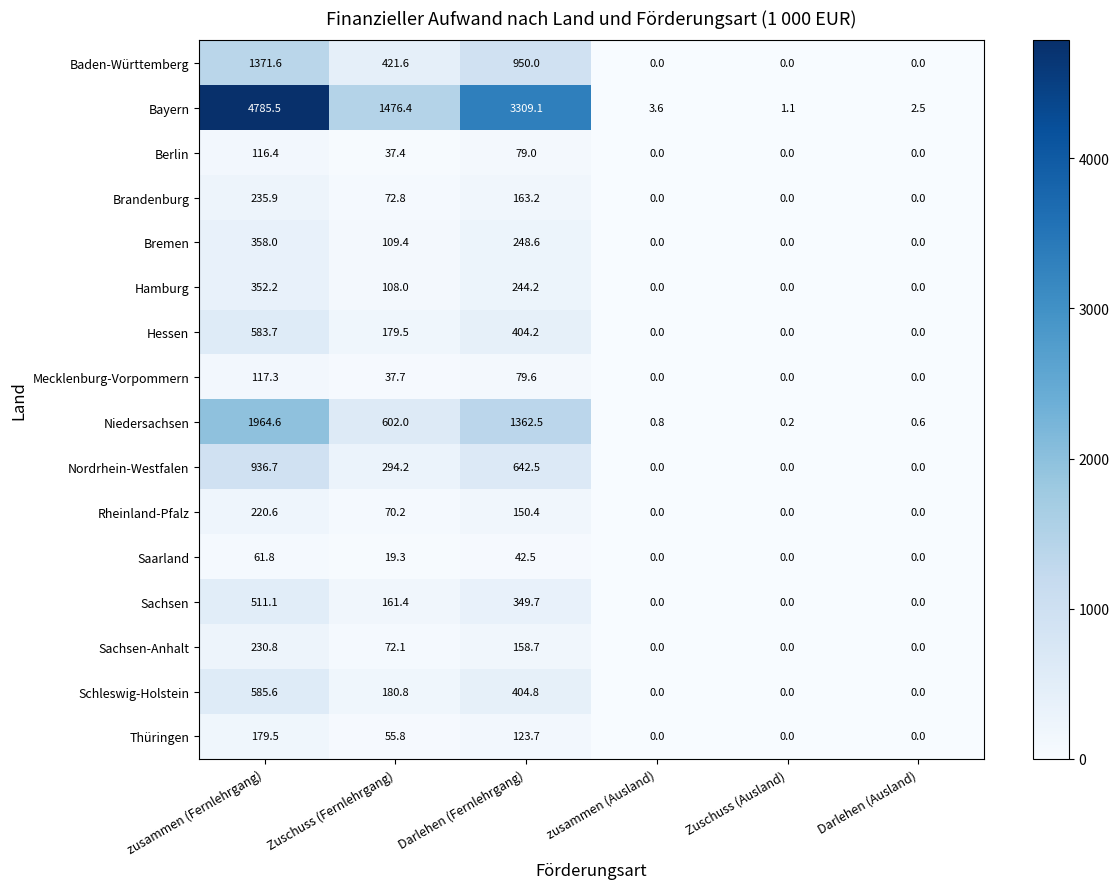

Count the number of data series in this chart.

16